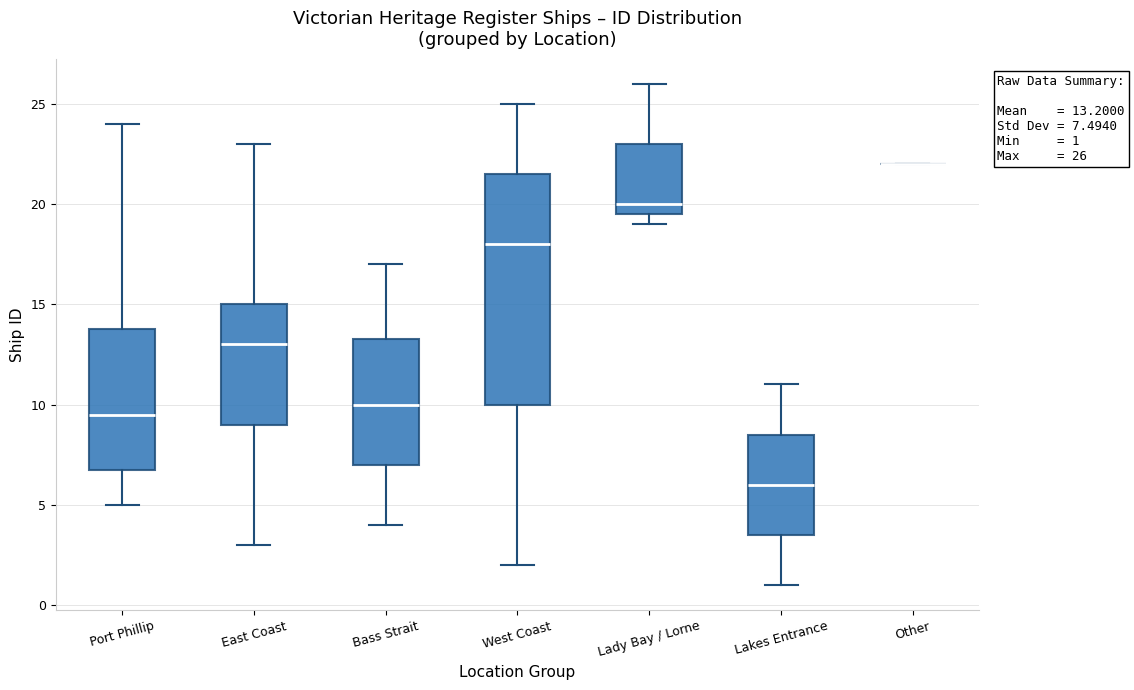

Comparing the boxes themselves (not the whiskers), which one is the tallest?

West Coast